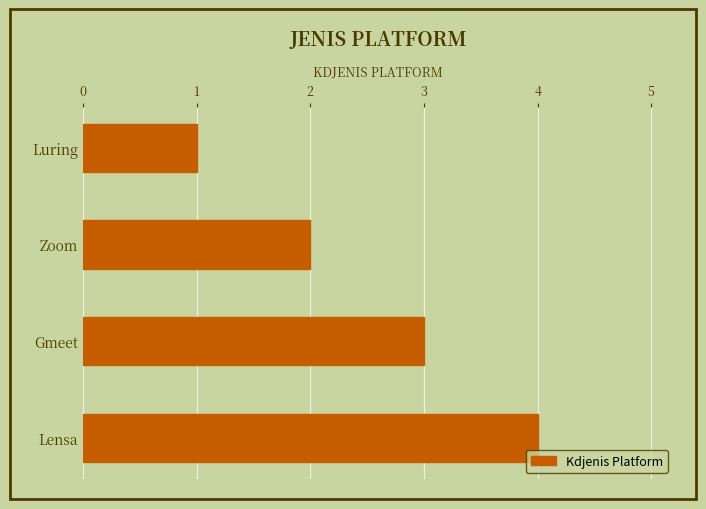

What position from the top is Lensa?

4